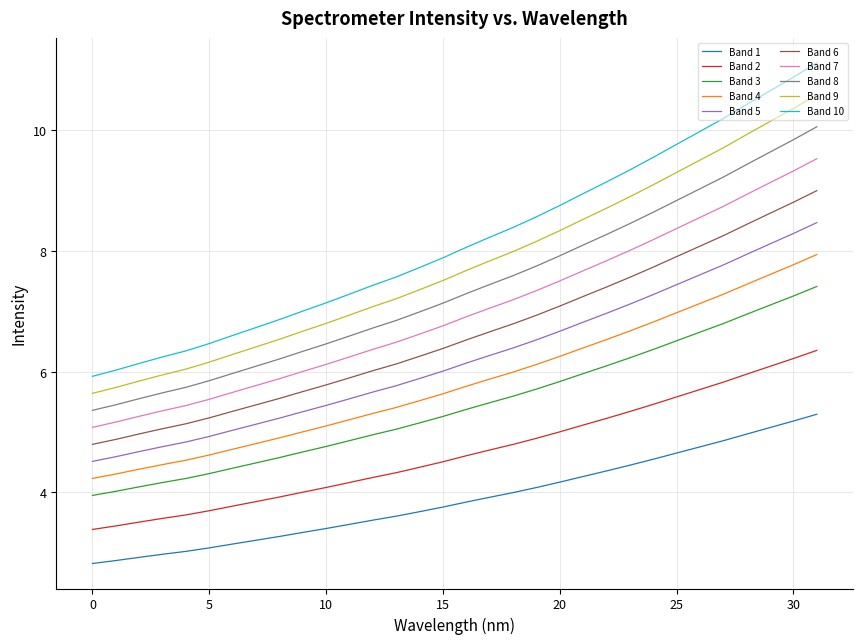

What is the greatest value displayed?

11.1